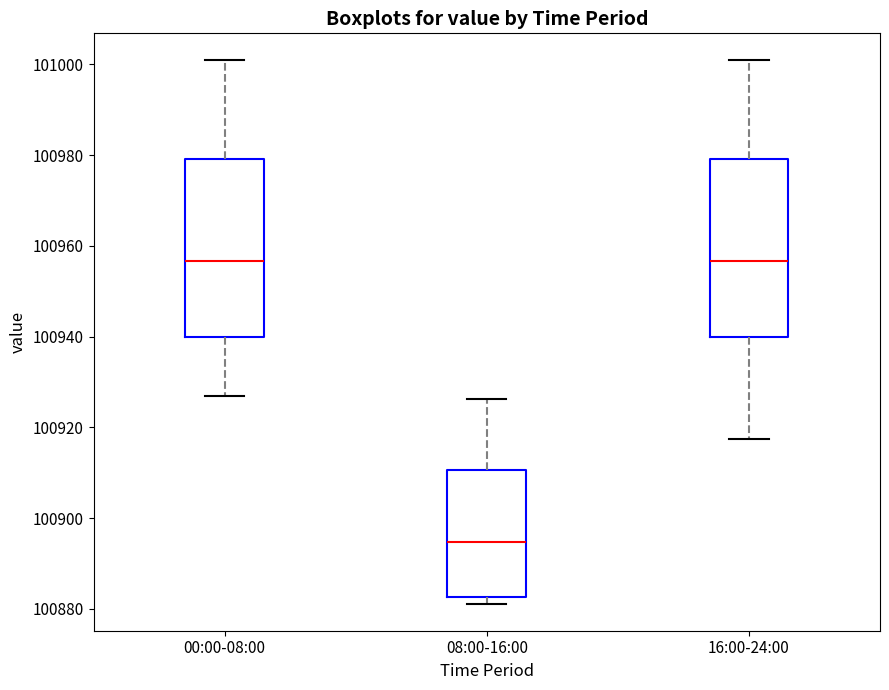

Reading left to right, read every box against the y-axis: the position of its median line, the range the box covers, and the ends of its whiskers. The values are not printed on the chart, so give them approximately, as read against the axis.

00:00-08:00: median 100956, box 100940 to 100980, whiskers 100926 to 101000
08:00-16:00: median 100894, box 100882 to 100910, whiskers 100882 (just below the box's lower edge) to 100926
16:00-24:00: median 100956, box 100940 to 100980, whiskers 100918 to 101000